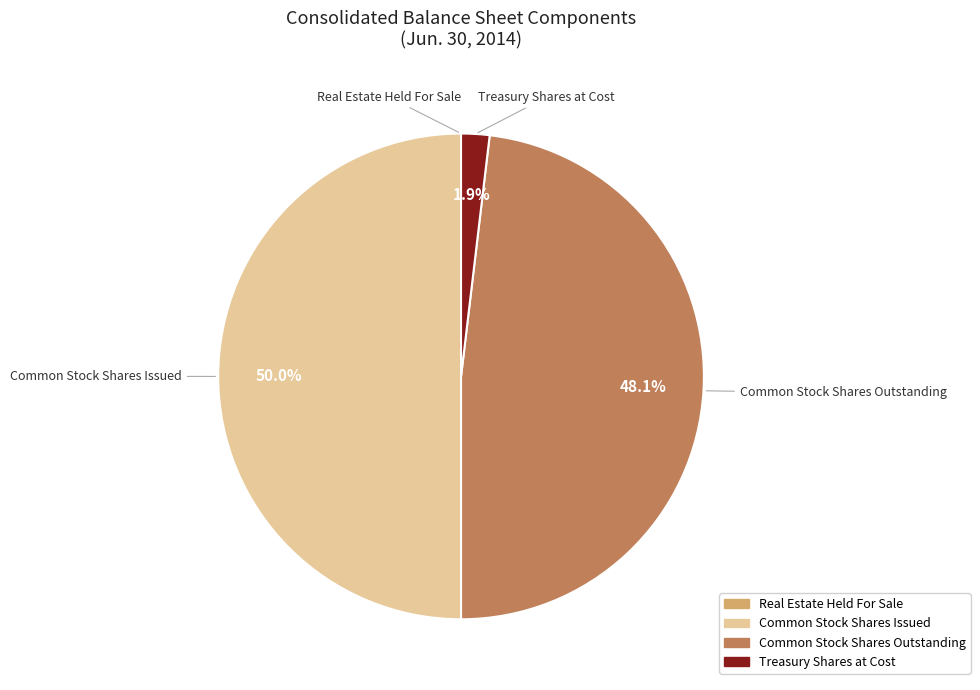

Do Treasury Shares at Cost and Common Stock Shares Issued together represent more than half of the pie?

Yes